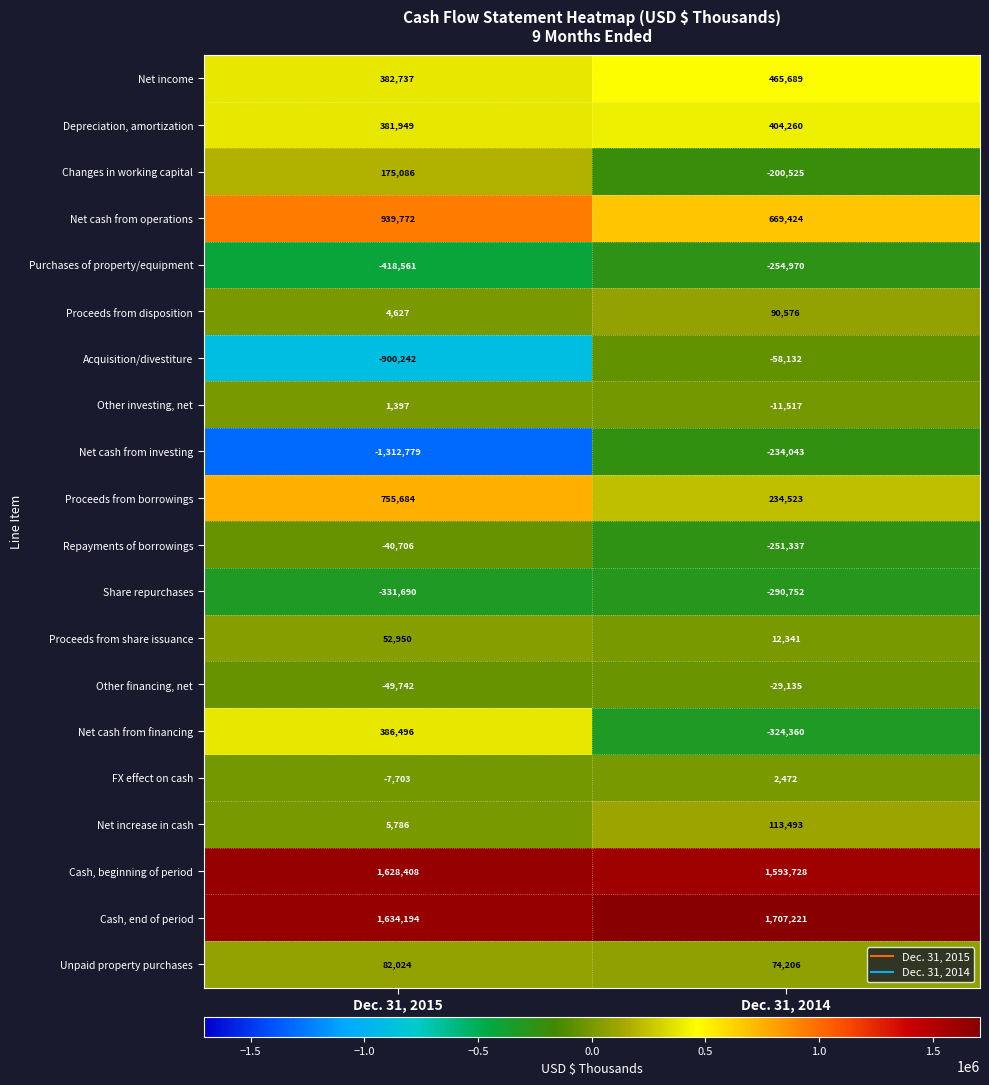

Which series changed the most between Dec. 31, 2015 and Dec. 31, 2014?

Net cash from investing